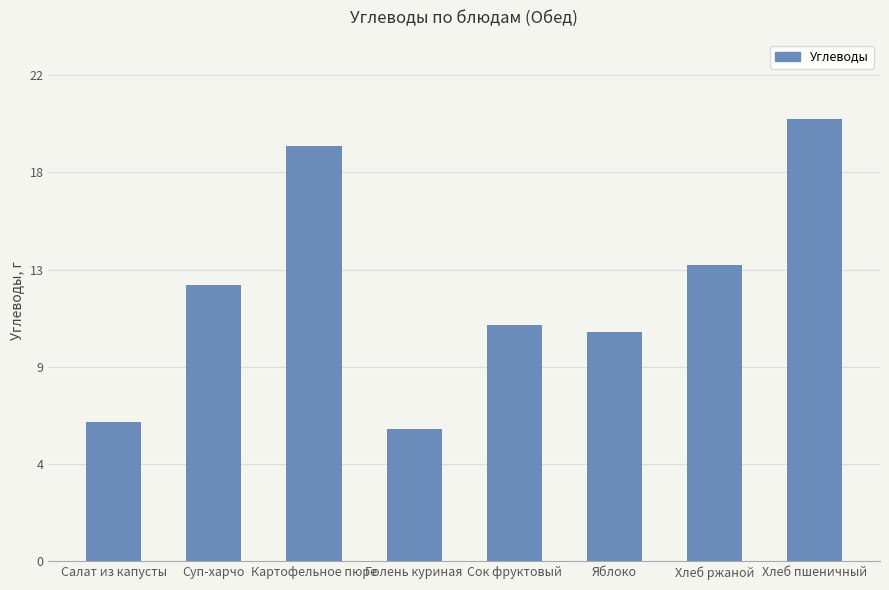

Which category has the highest value across all series?

Хлеб пшеничный